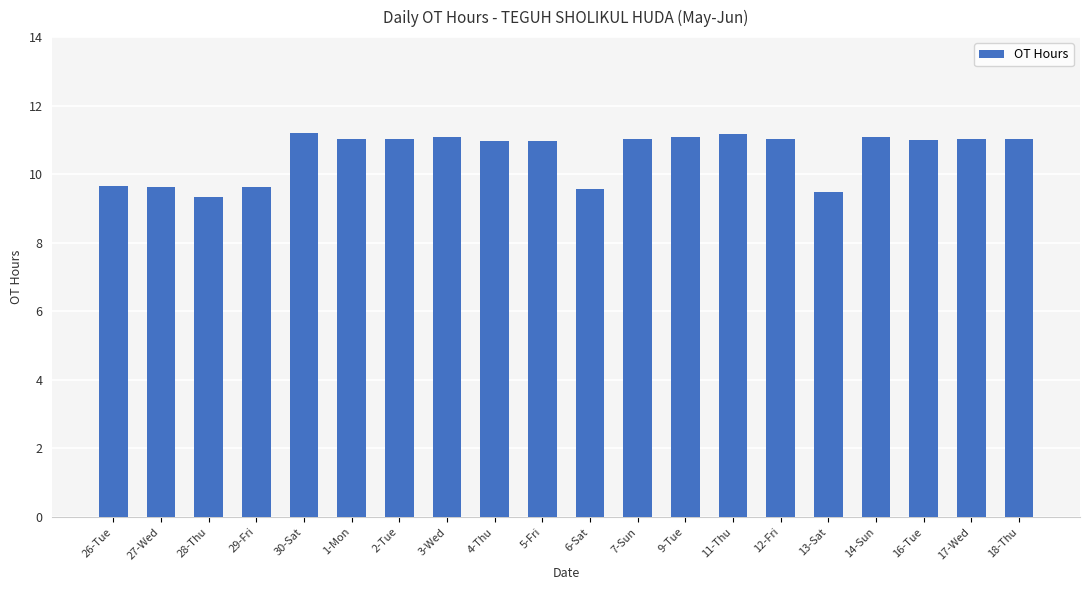

What is the average value?

10.6